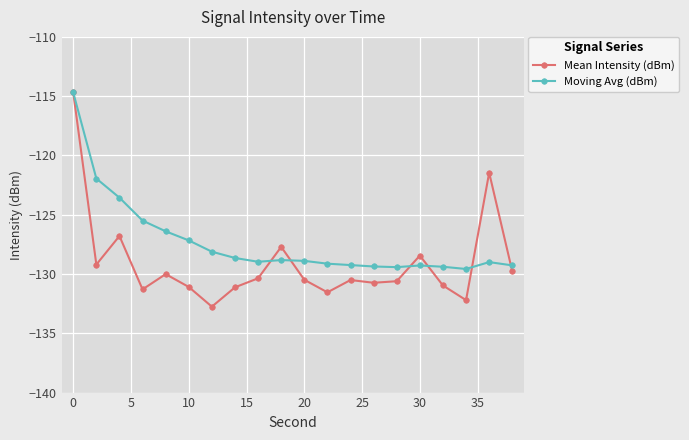

Which series has the largest total across all categories?

Moving Avg (dBm)